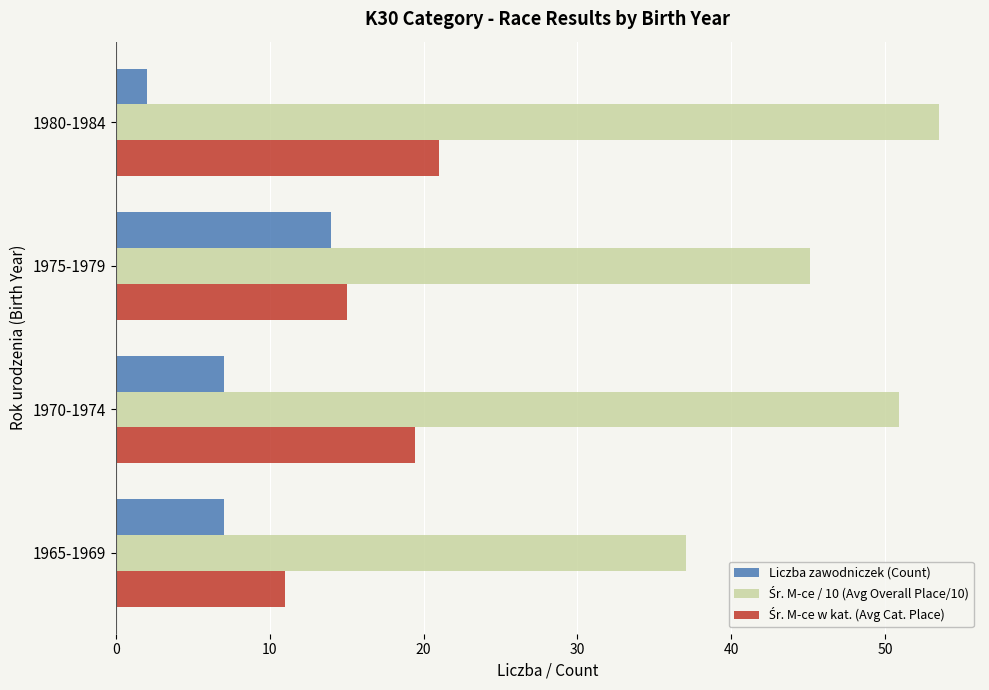

At how many categories does at least one series exceed 33?

4